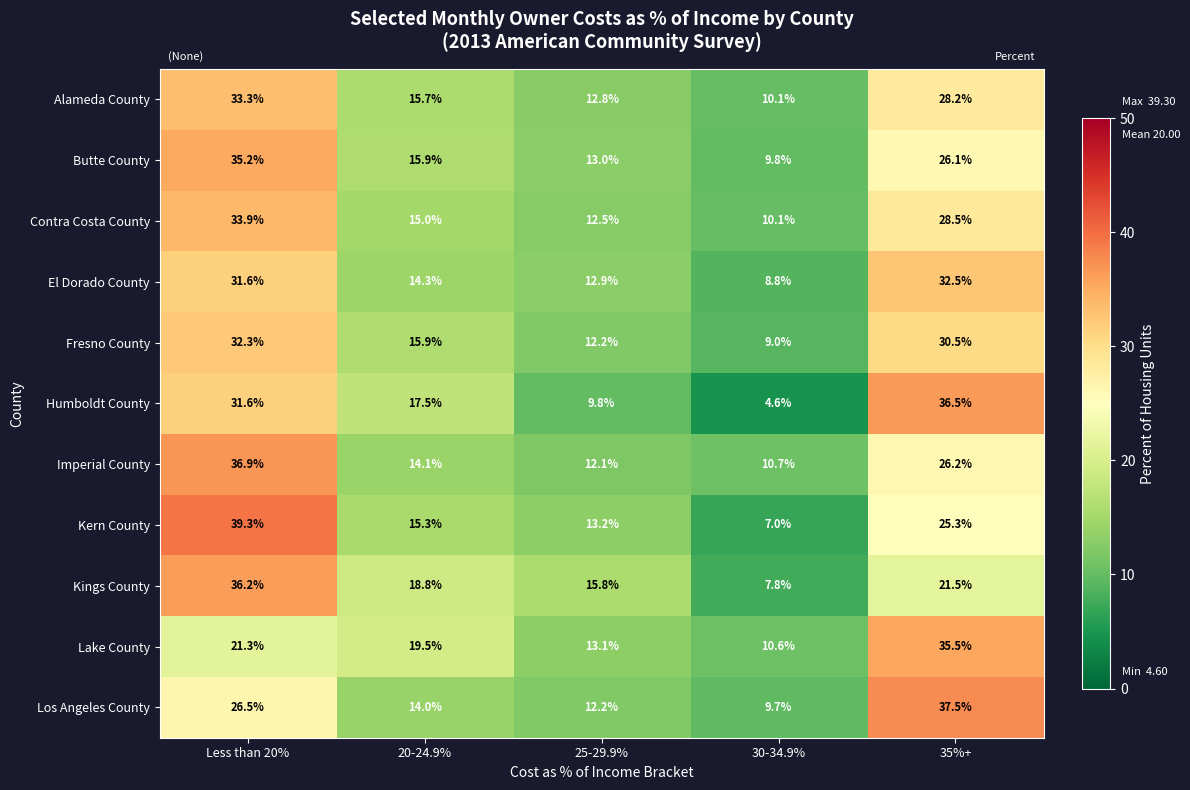

Which series has the largest range (max minus min)?

Kern County